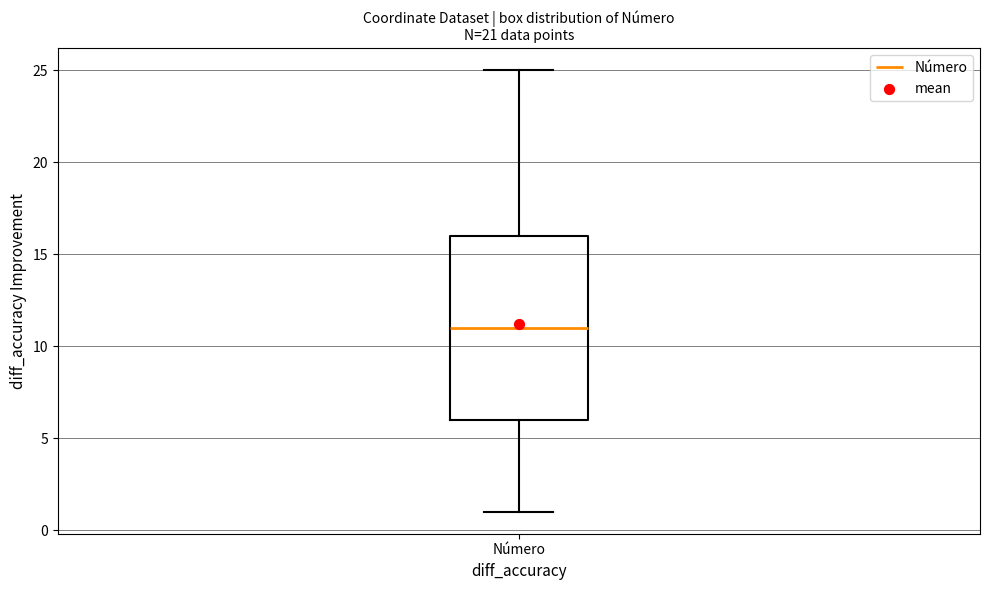

Read this box plot against the y-axis: the position of the median line, the range covered by the box, and the ends of both whiskers. The values are not printed on the chart, so give them approximately, as read against the axis.

median 11, box 6 to 16, whiskers 1 to 25